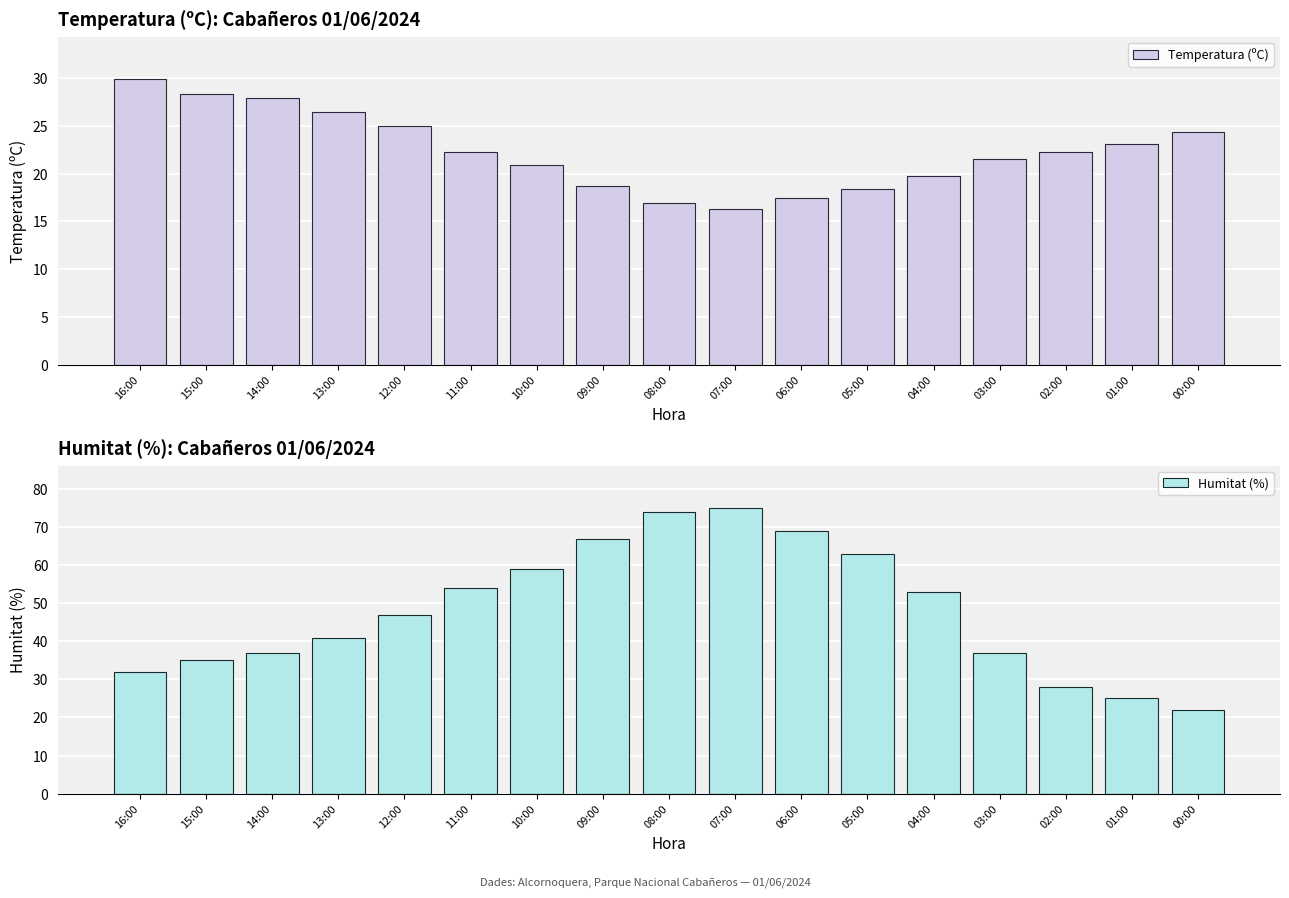

What is the sum of all Humitat (%) values?

818